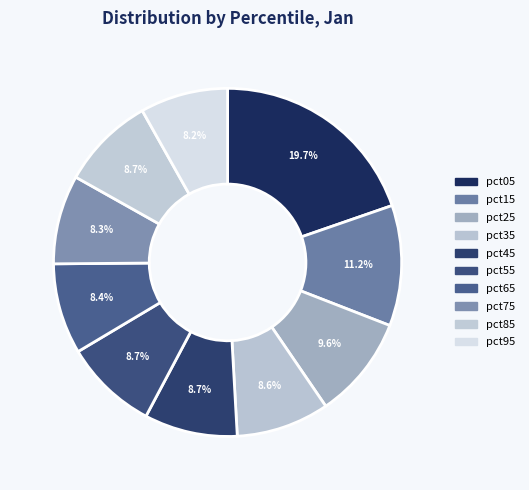

To the nearest percent, what is the combined percentage of pct45 and pct35?

17%